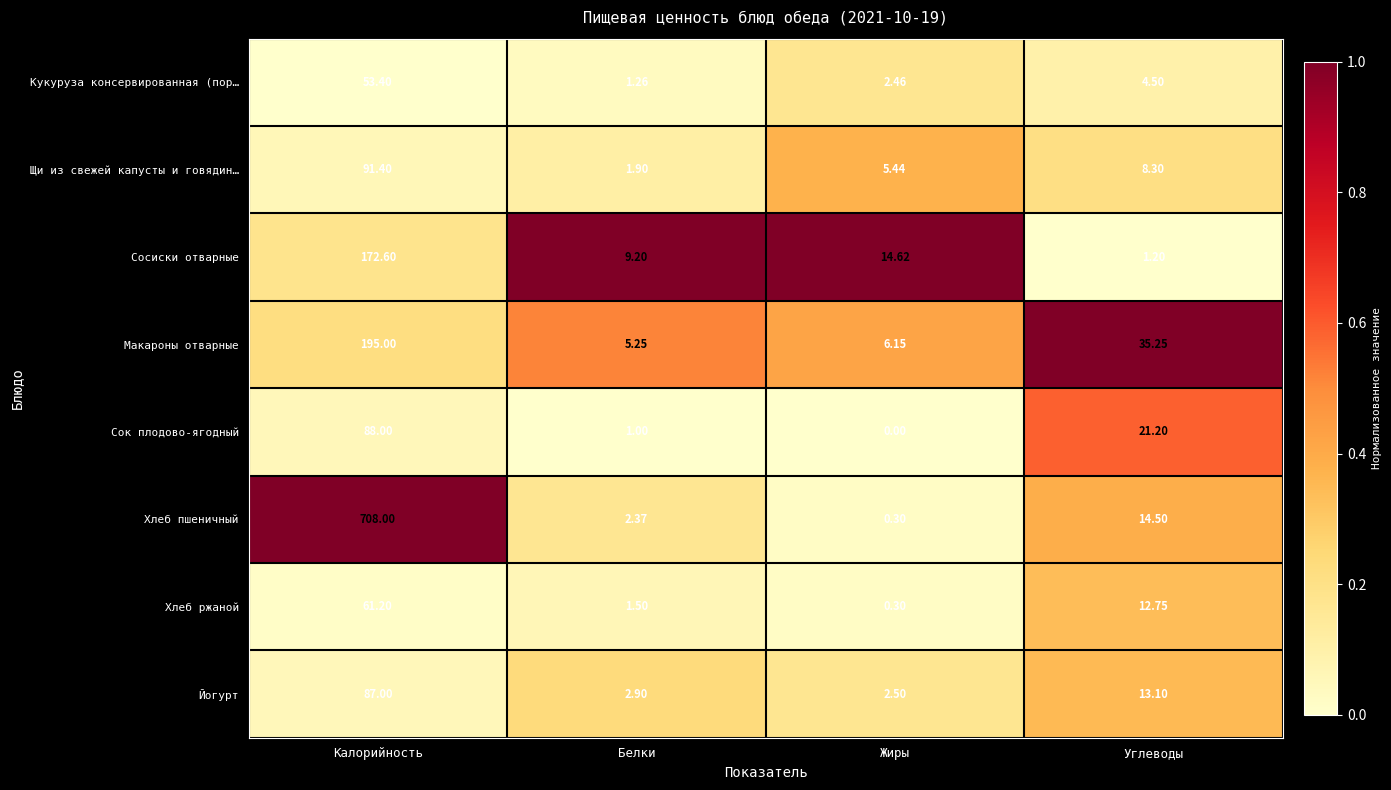

At which category does the chart reach its minimum across all series?

Жиры